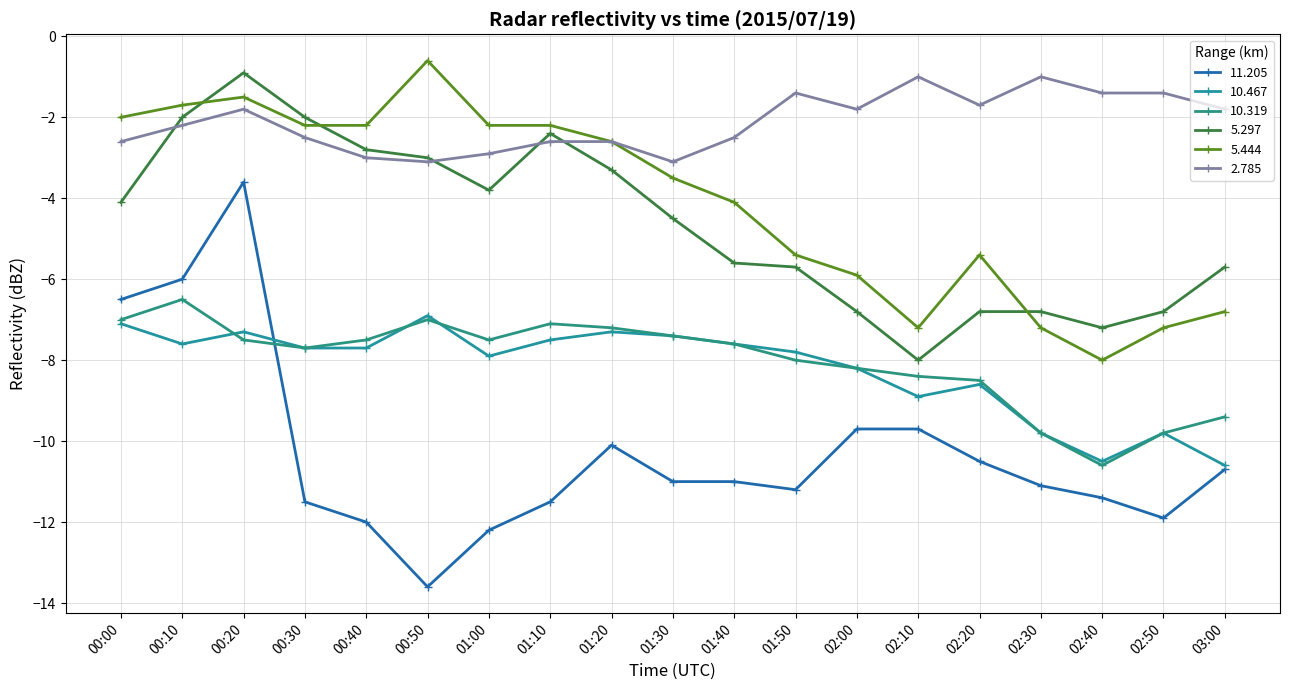

True or false: 10.467 and 2.785 cross at least once.

False